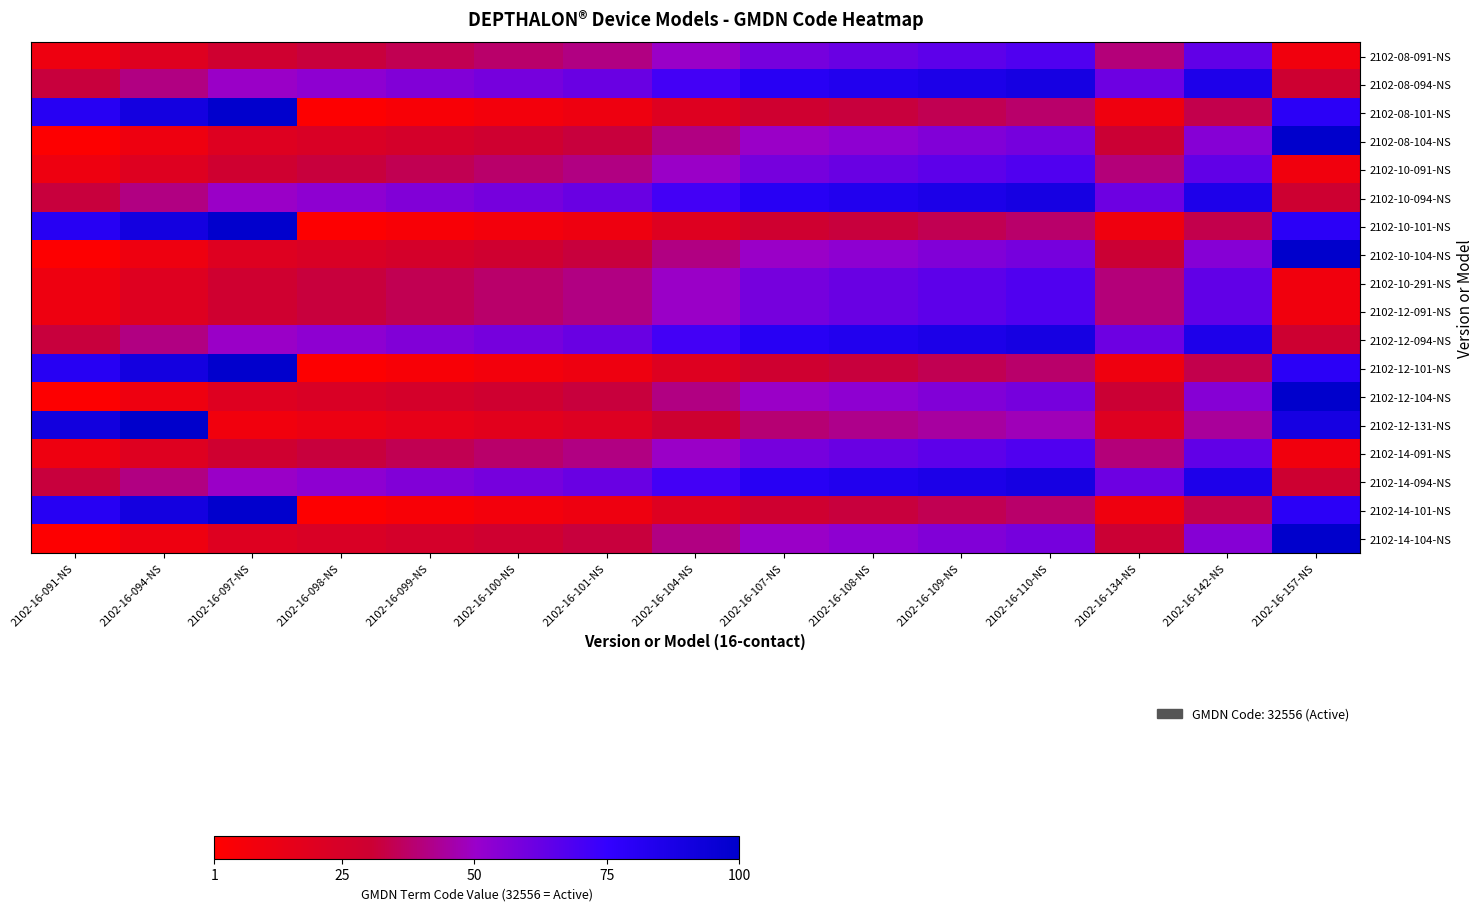

Count the number of data series in this chart.

18